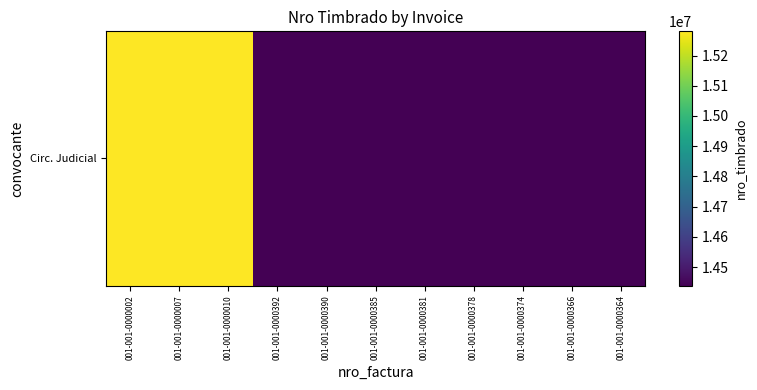

Rank the categories by value from highest to lowest.

001-001-0000002, 001-001-0000007, 001-001-0000010, 001-001-0000392, 001-001-0000390, 001-001-0000385, 001-001-0000381, 001-001-0000378, 001-001-0000374, 001-001-0000366, 001-001-0000364